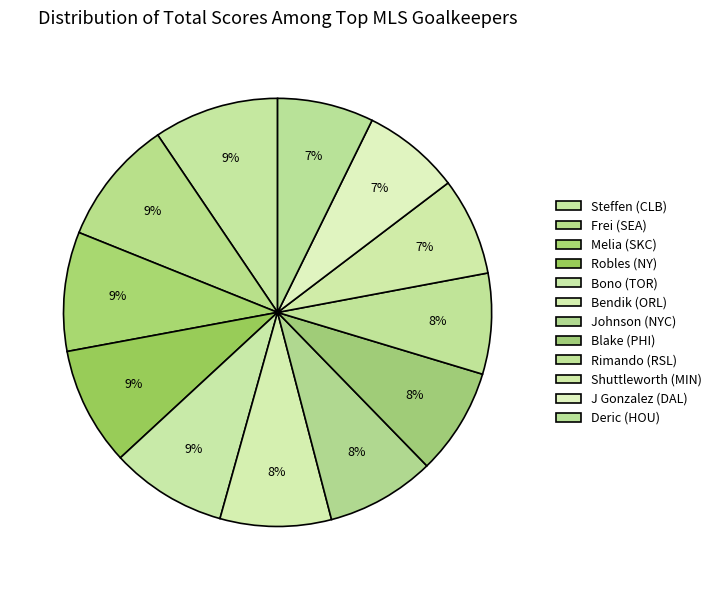

Count the number of slices in the pie.

12